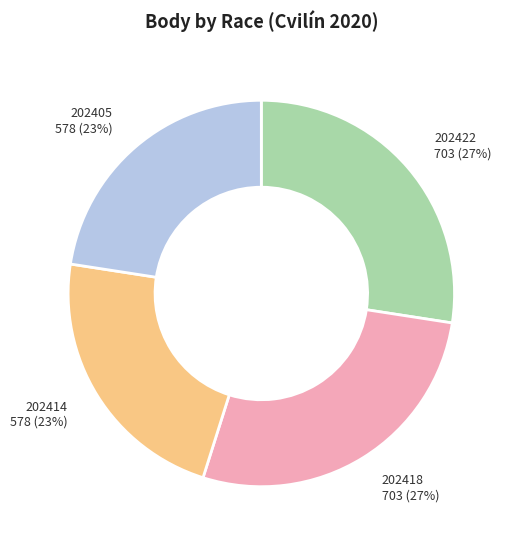

How many segments does this pie chart have?

4